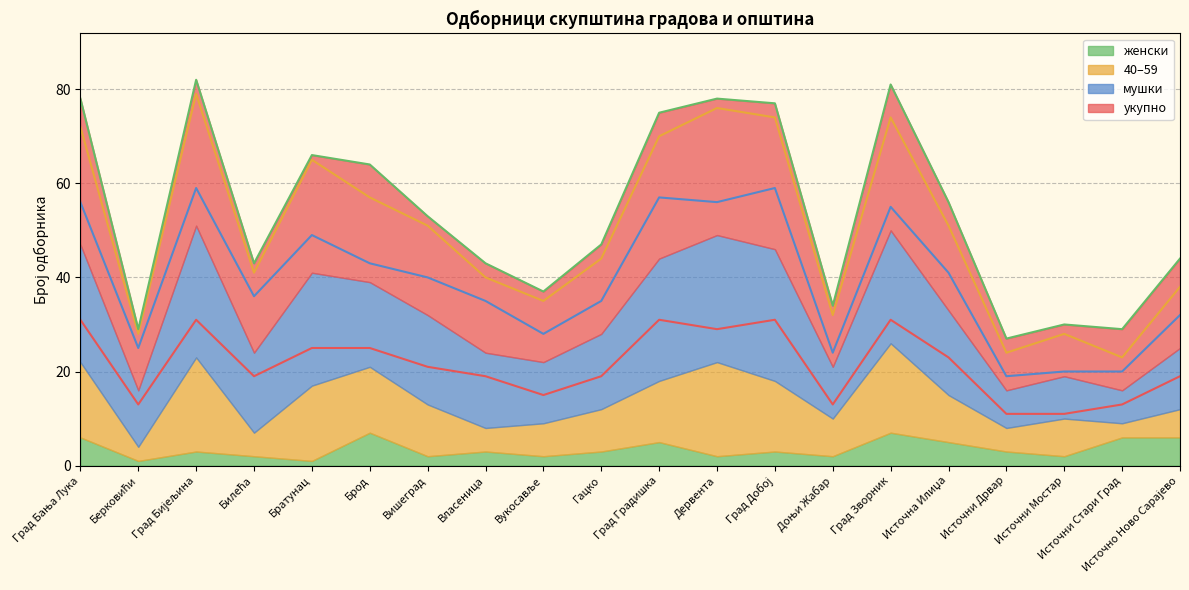

The укупно series shows 17 at Дервента. True or false?

False